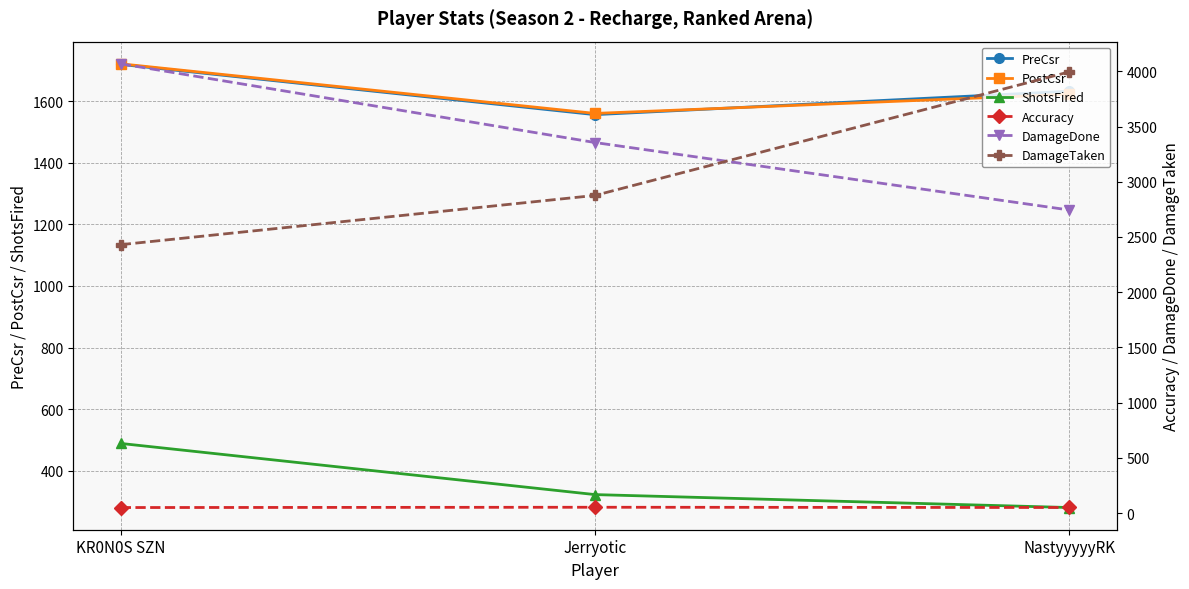

What is the value of the DamageTaken point at the 2nd from the left?

2876.0